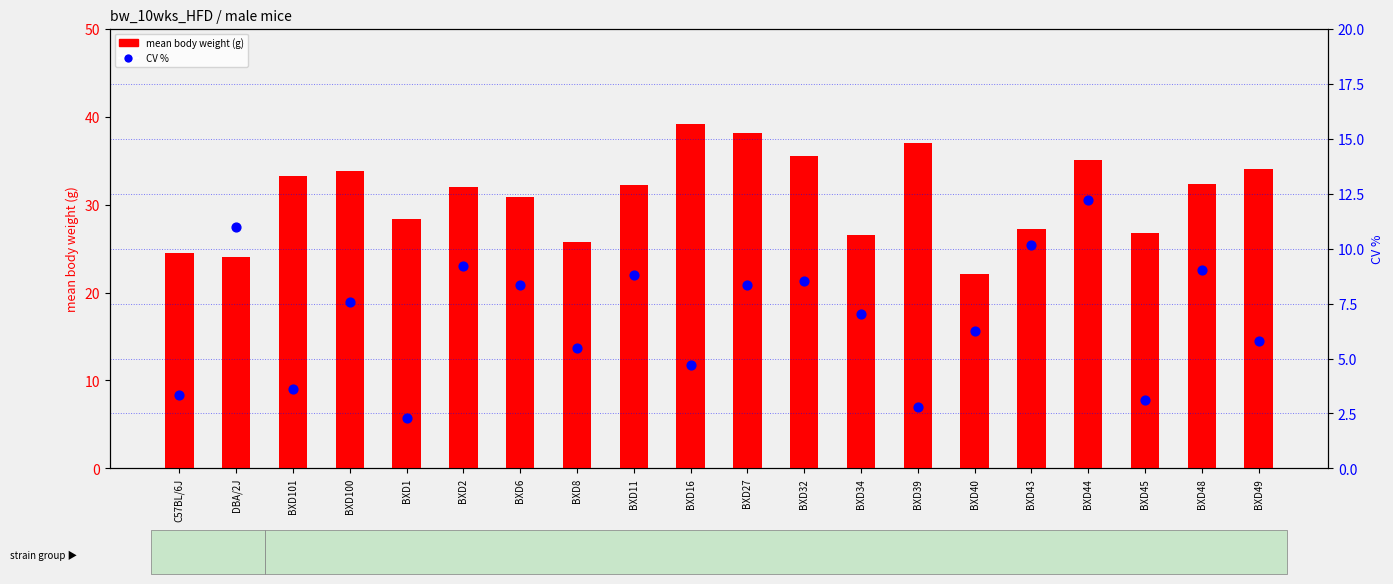

Which series contains the highest Y value?

mean body weight (g)